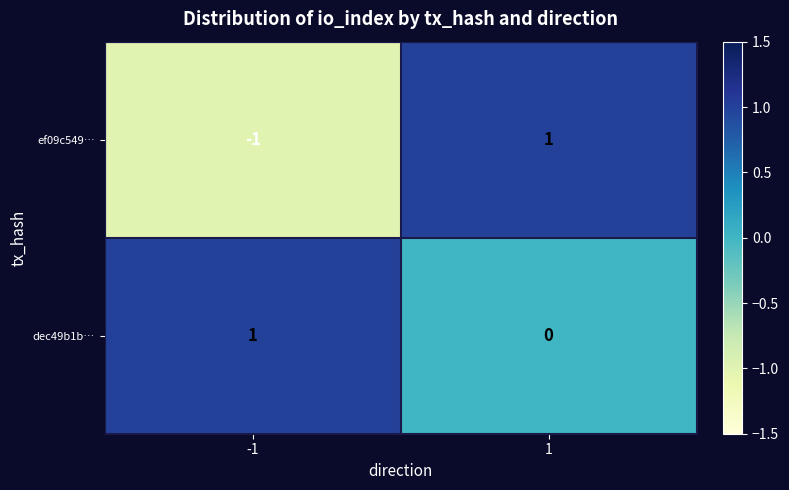

How many values in ef09c549… are above zero?

1